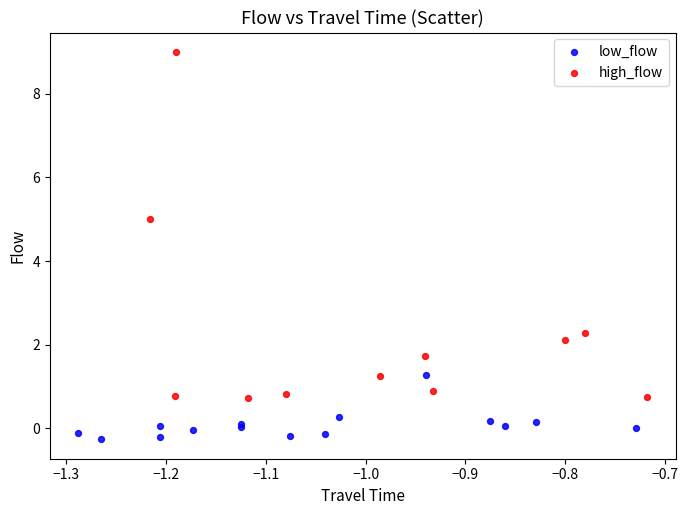

Which series has the widest spread of Y values?

high_flow